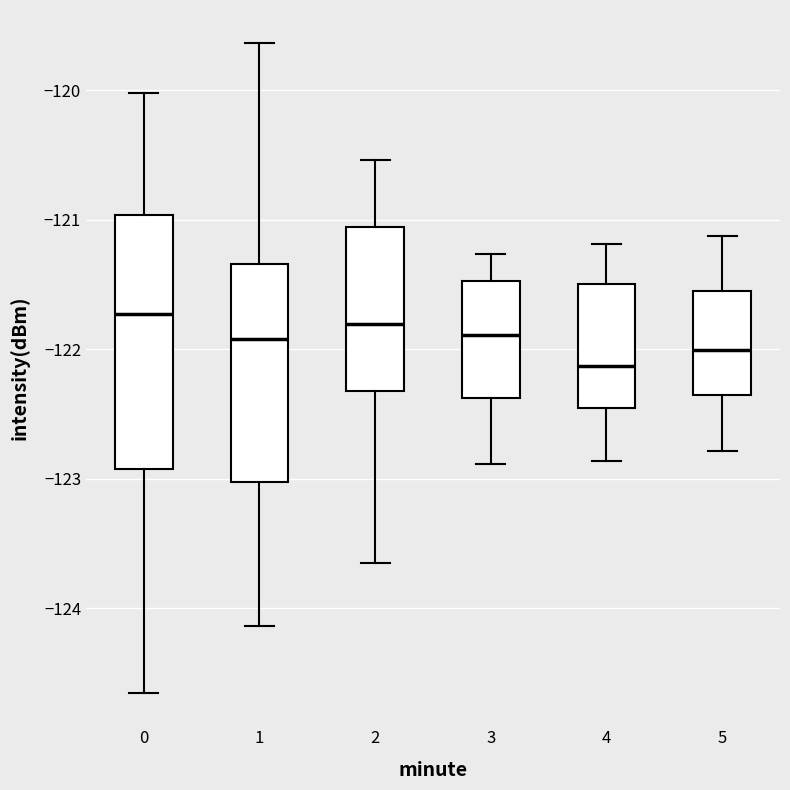

Reading left to right, read every box against the y-axis: the position of its median line, the range the box covers, and the ends of its whiskers. The values are not printed on the chart, so give them approximately, as read against the axis.

0: median -121.7, box -122.9 to -121.0, whiskers -124.7 to -120.0
1: median -121.9, box -123.0 to -121.3, whiskers -124.1 to -119.6
2: median -121.8, box -122.3 to -121.1, whiskers -123.7 to -120.5
3: median -121.9, box -122.4 to -121.5, whiskers -122.9 to -121.3
4: median -122.1, box -122.5 to -121.5, whiskers -122.9 to -121.2
5: median -122.0, box -122.4 to -121.6, whiskers -122.8 to -121.1